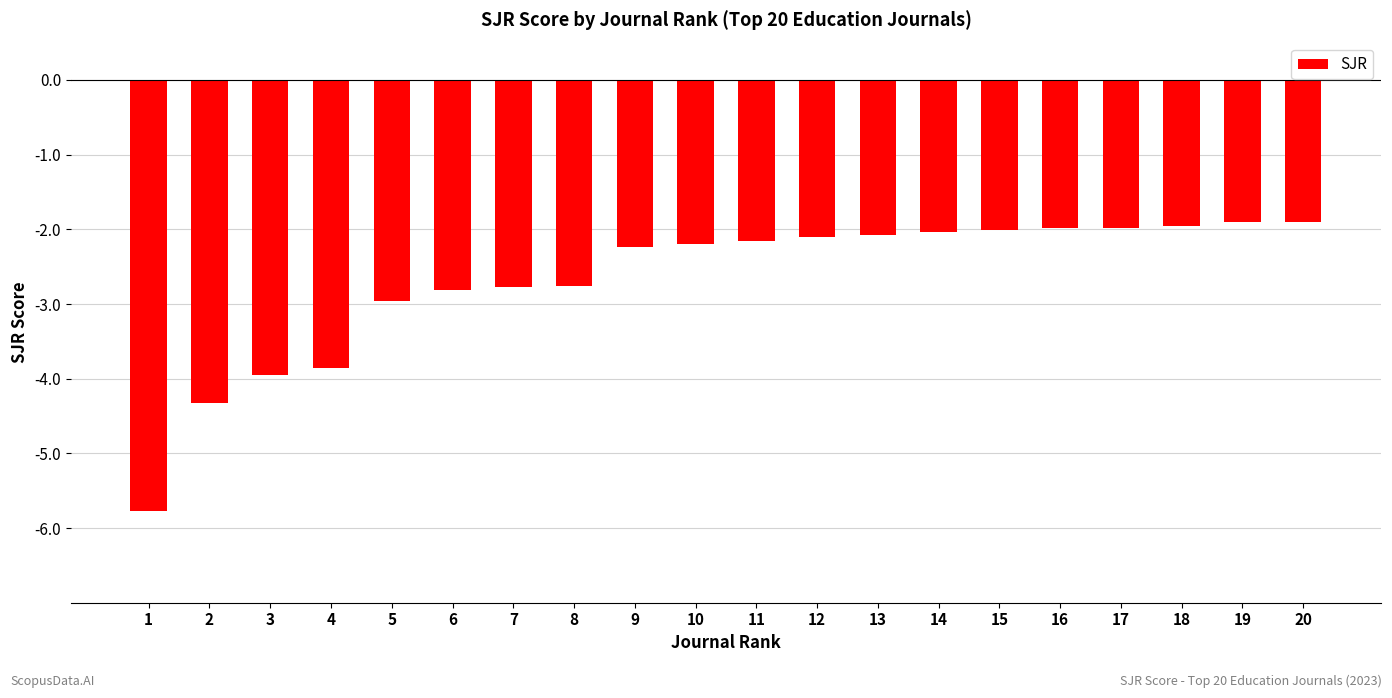

Reading left to right, extract all data points from this chart.

1=-5.8	2=-4.3	3=-4.0	4=-3.9	5=-3.0	6=-2.8	7=-2.8	8=-2.8	9=-2.2	10=-2.2	11=-2.2	12=-2.1	13=-2.1	14=-2.0	15=-2.0	16=-2.0	17=-2.0	18=-2.0	19=-1.9	20=-1.9